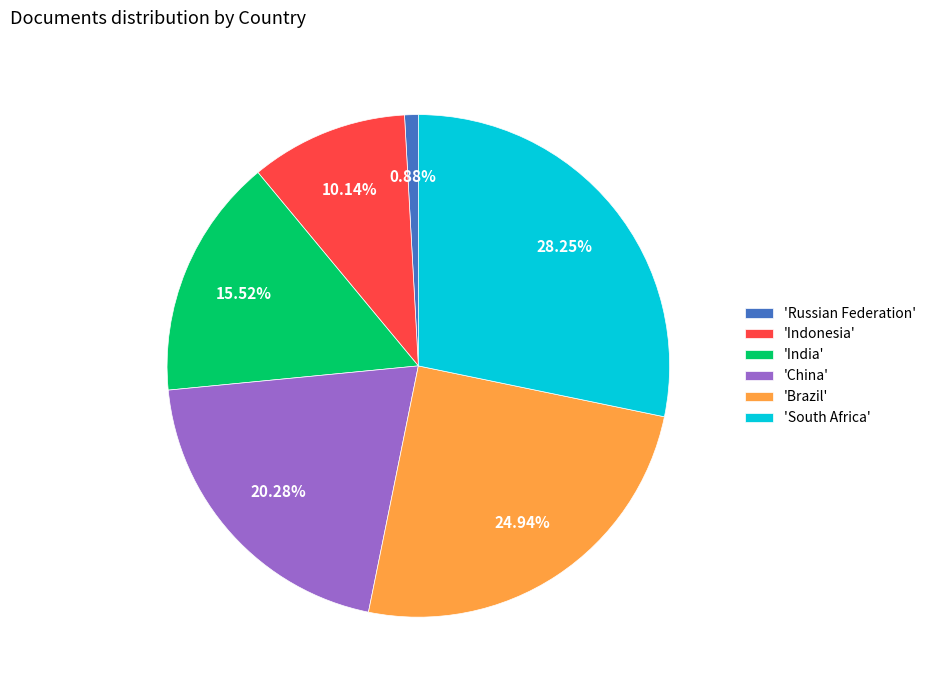

Combined, do 'Russian Federation' and 'Indonesia' account for over 50%?

No